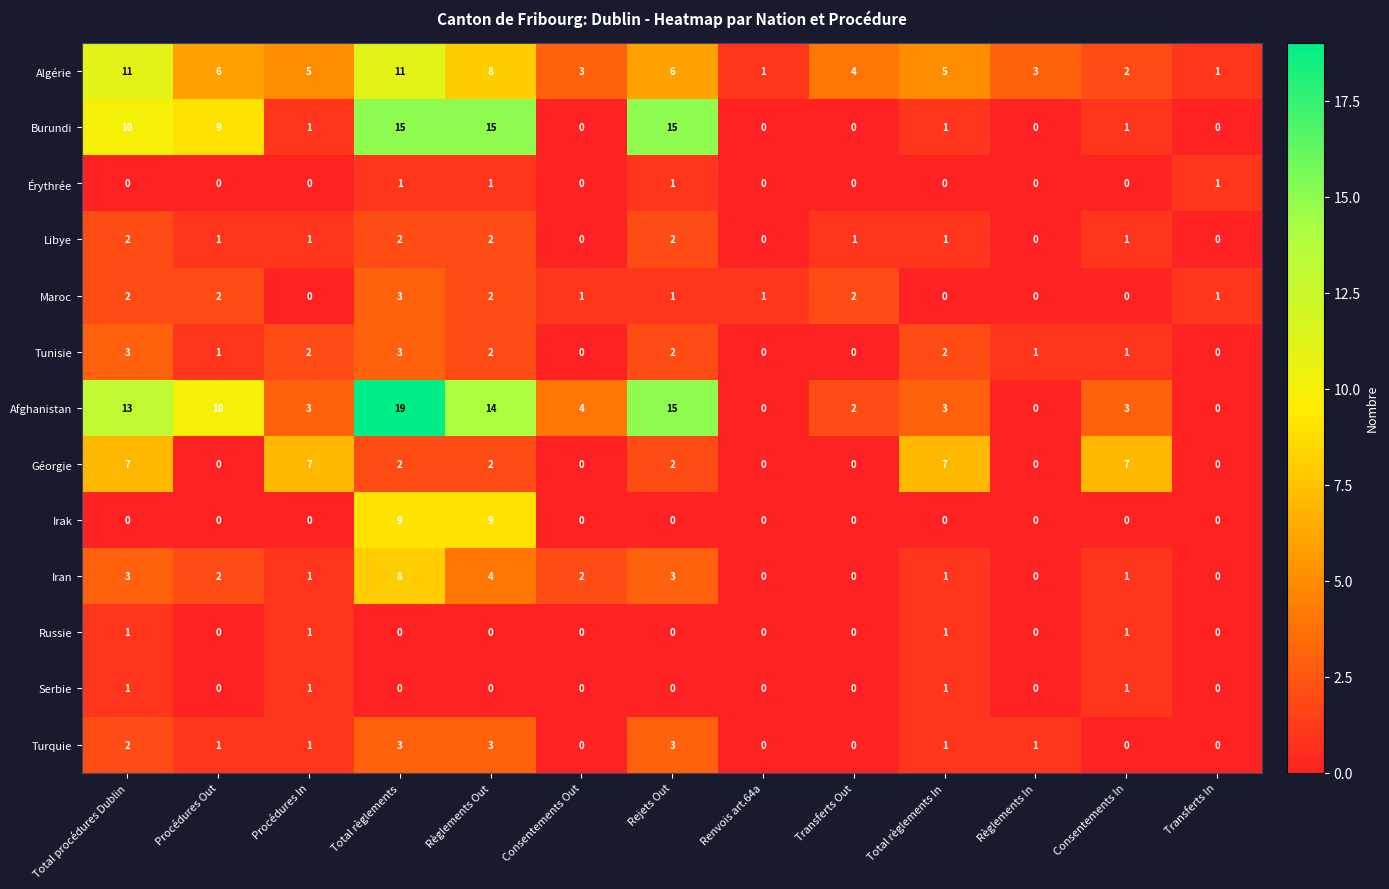

What is the sum of all Russie values?

4